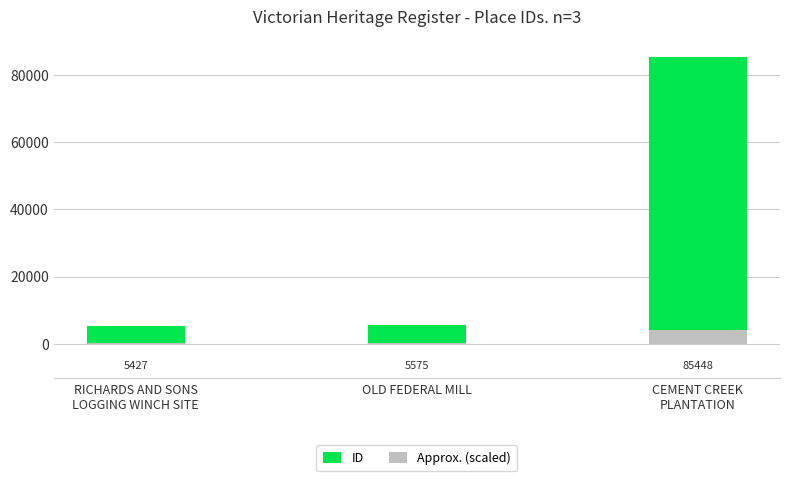

How many distinct data groups are displayed?

2